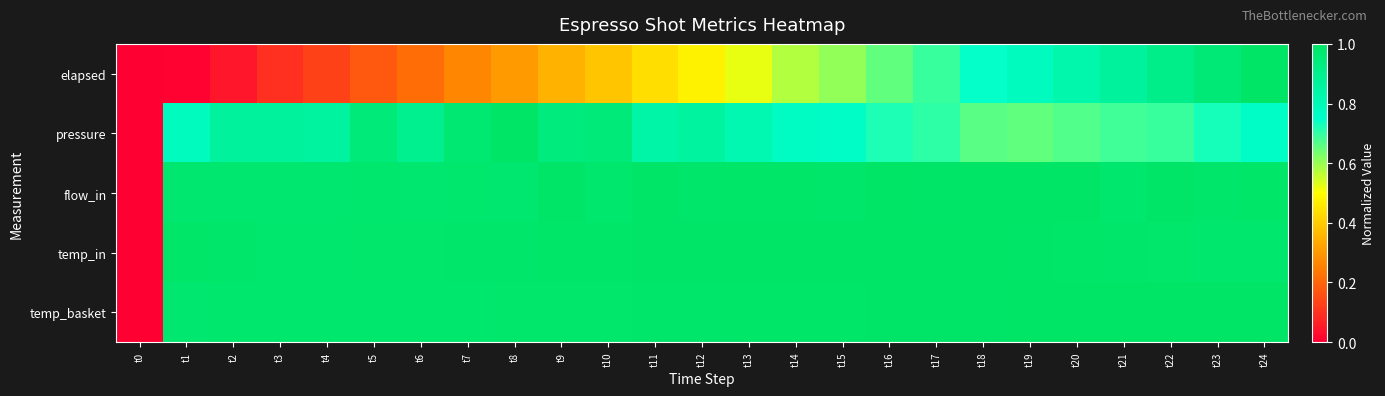

Reading left to right, list all the values displayed in this chart.

elapsed: t0=0.0	t1=0.0	t2=0.0	t3=0.1	t4=0.1	t5=0.2	t6=0.2	t7=0.3	t8=0.3	t9=0.4	t10=0.4	t11=0.4	t12=0.5	t13=0.5	t14=0.6	t15=0.6	t16=0.7	t17=0.7	t18=0.7	t19=0.8	t20=0.8	t21=0.9	t22=0.9	t23=1.0	t24=1.0
pressure: t0=0.0	t1=0.8	t2=0.9	t3=0.9	t4=0.9	t5=0.9	t6=0.9	t7=1.0	t8=1.0	t9=0.9	t10=0.9	t11=0.8	t12=0.9	t13=0.8	t14=0.8	t15=0.8	t16=0.7	t17=0.7	t18=0.7	t19=0.7	t20=0.7	t21=0.7	t22=0.7	t23=0.7	t24=0.8
flow_in: t0=0.0	t1=1.0	t2=1.0	t3=1.0	t4=1.0	t5=1.0	t6=1.0	t7=1.0	t8=1.0	t9=1.0	t10=1.0	t11=1.0	t12=1.0	t13=1.0	t14=1.0	t15=1.0	t16=1.0	t17=1.0	t18=1.0	t19=1.0	t20=1.0	t21=1.0	t22=1.0	t23=1.0	t24=1.0
temp_in: t0=0.0	t1=1.0	t2=1.0	t3=1.0	t4=1.0	t5=1.0	t6=1.0	t7=1.0	t8=1.0	t9=1.0	t10=1.0	t11=1.0	t12=1.0	t13=1.0	t14=1.0	t15=1.0	t16=1.0	t17=1.0	t18=1.0	t19=1.0	t20=1.0	t21=1.0	t22=1.0	t23=1.0	t24=1.0
temp_basket: t0=0.0	t1=1.0	t2=1.0	t3=1.0	t4=1.0	t5=1.0	t6=1.0	t7=1.0	t8=1.0	t9=1.0	t10=1.0	t11=1.0	t12=1.0	t13=1.0	t14=1.0	t15=1.0	t16=1.0	t17=1.0	t18=1.0	t19=1.0	t20=1.0	t21=1.0	t22=1.0	t23=1.0	t24=1.0